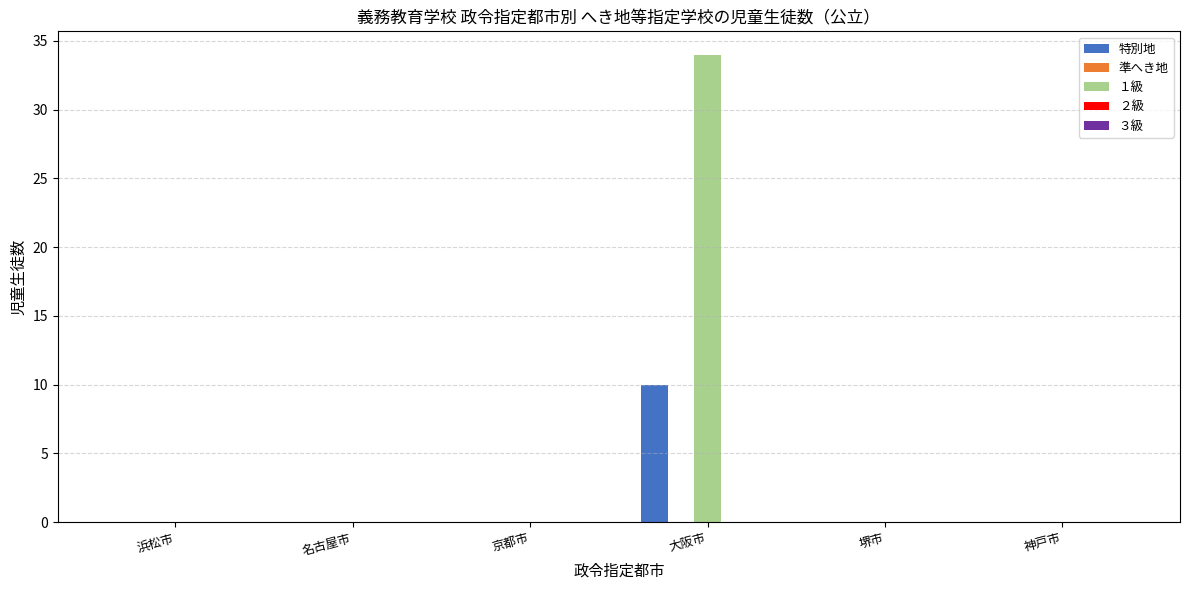

What is the maximum value shown in the chart?

34